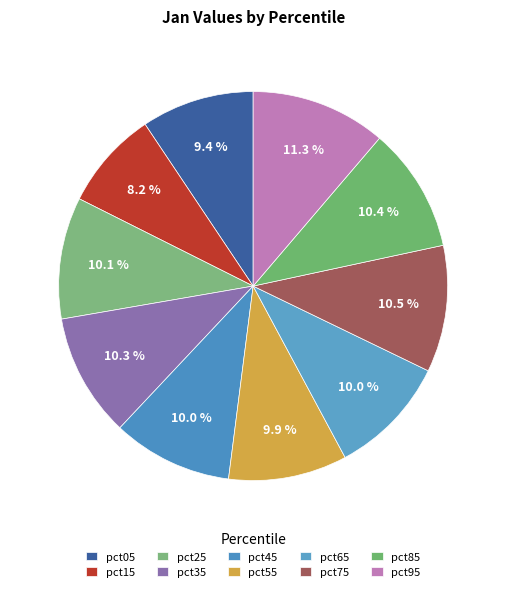

What is the largest slice in the pie chart?

pct95